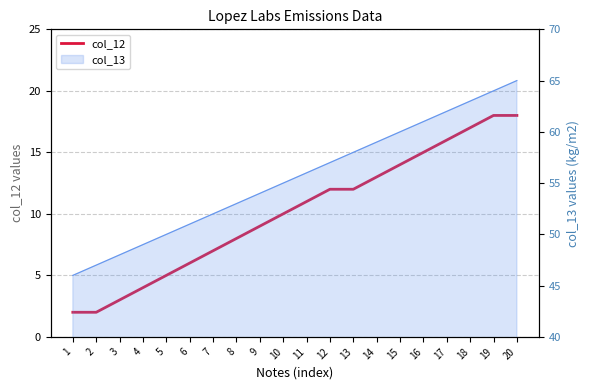

Reading right to left, what are all the values shown in this chart?

20=18	19=18	18=17	17=16	16=15	15=14	14=13	13=12	12=12	11=11	10=10	9=9	8=8	7=7	6=6	5=5	4=4	3=3	2=2	1=2